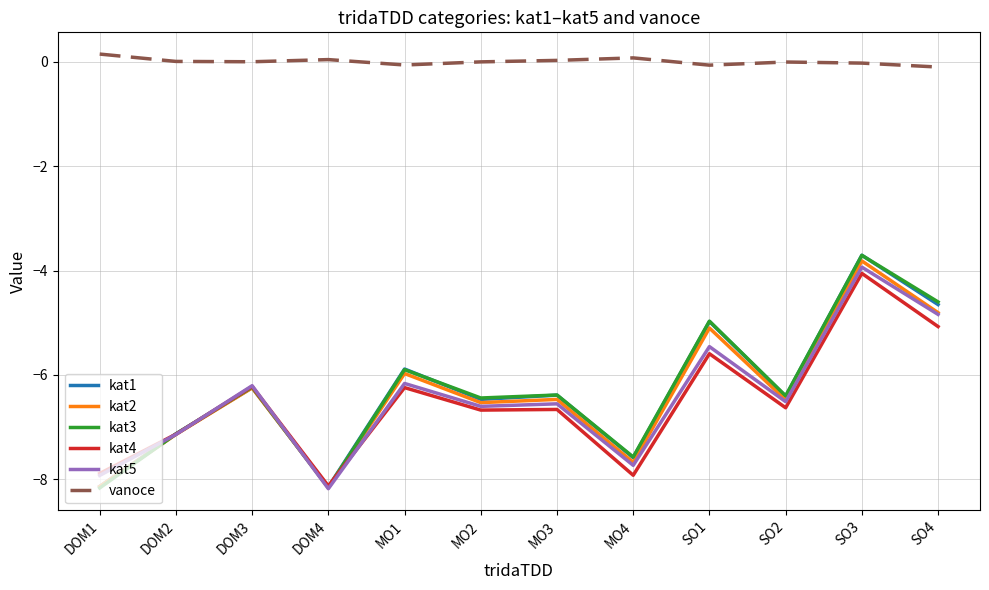

At which label is kat2 closest to -5?

SO1